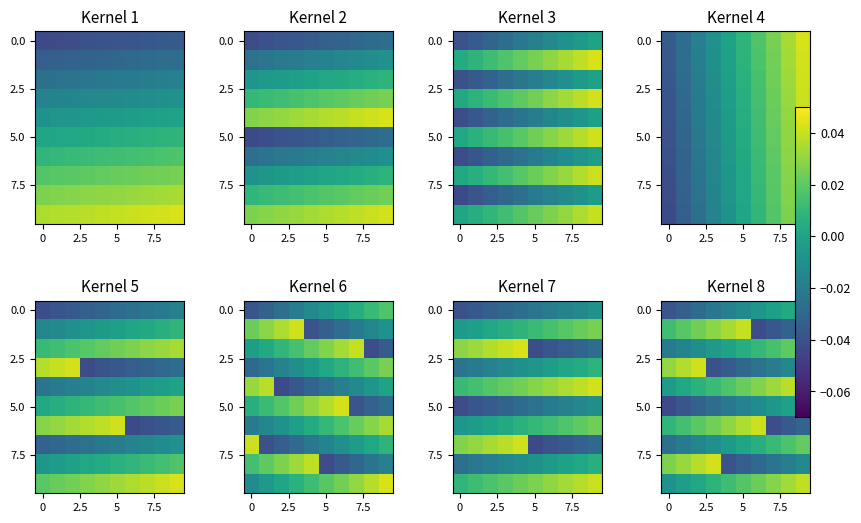

What is the difference between the highest and lowest values at 5?

0.1